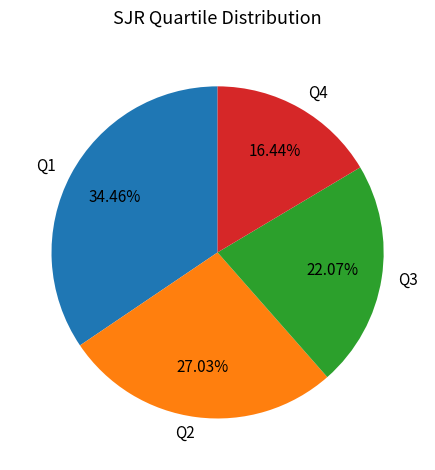

Between Q2 and Q4, which is larger?

Q2